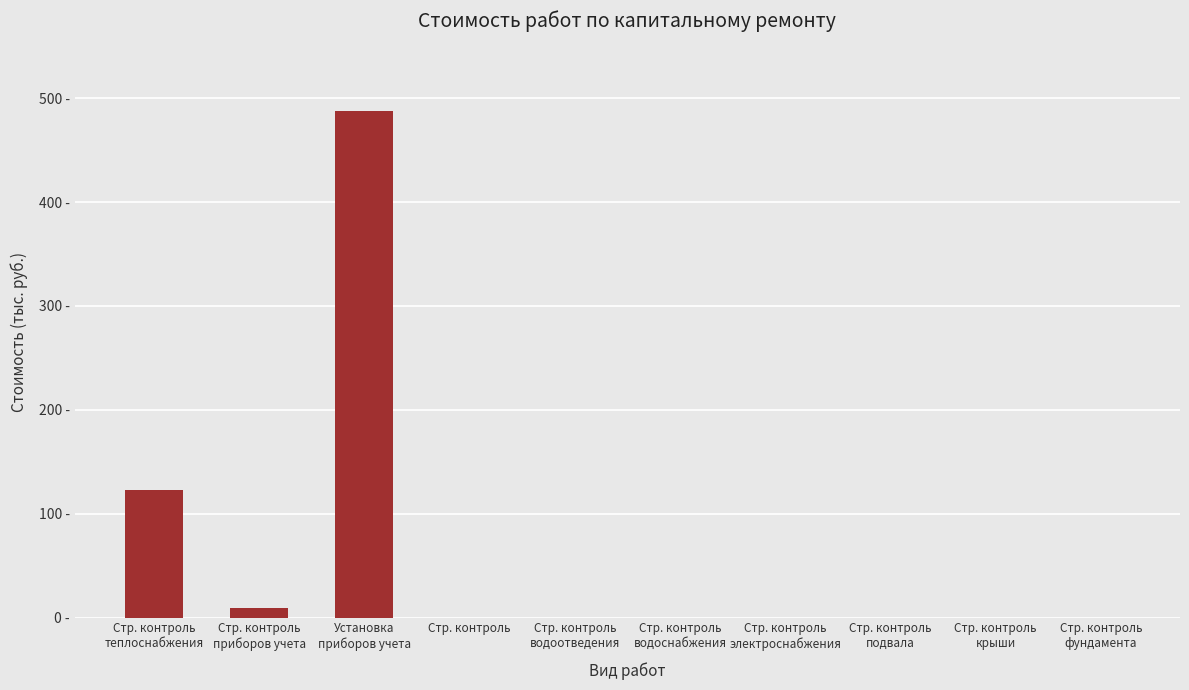

List the labels in order of value, smallest first.

Стр. контроль, Стр. контроль
водоотведения, Стр. контроль
водоснабжения, Стр. контроль
электроснабжения, Стр. контроль
подвала, Стр. контроль
крыши, Стр. контроль
фундамента, Стр. контроль
приборов учета, Стр. контроль
теплоснабжения, Установка
приборов учета